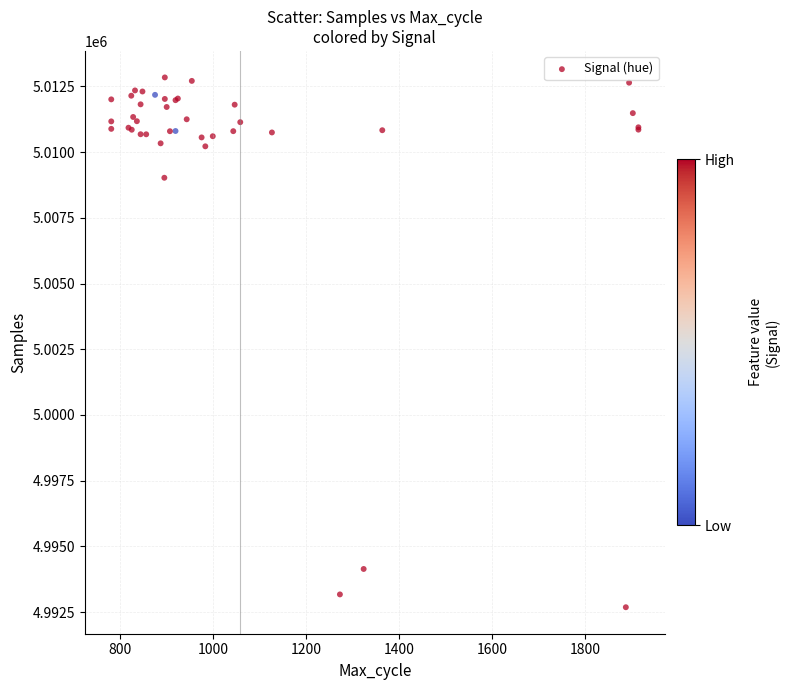

What Y value in the scatter plot is closest to 5002762?

5009025